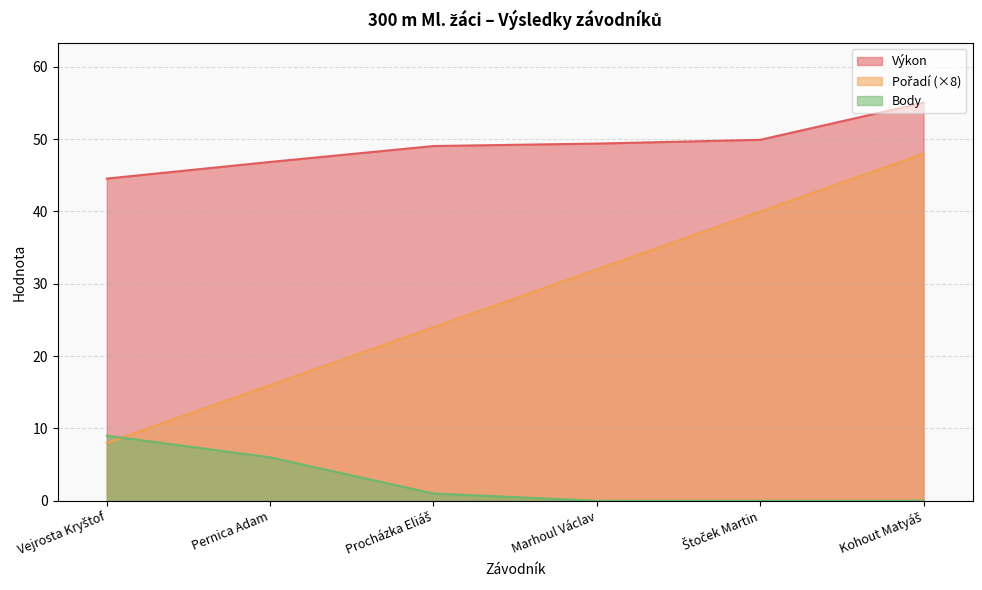

What is the difference between the Výkon values at Vejrosta Kryštof and Štoček Martin?

5.4